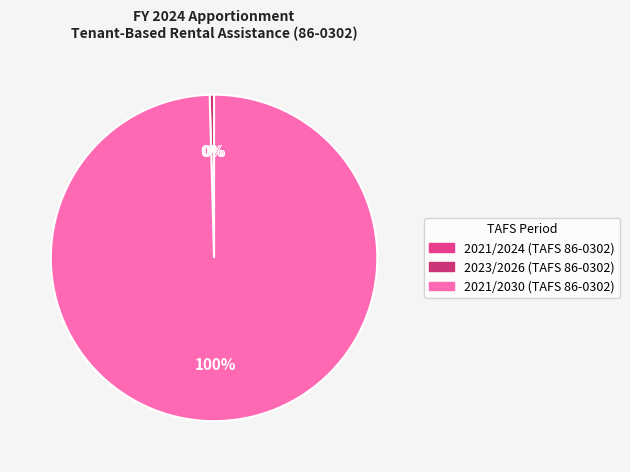

Which slice is the largest?

2021/2030 (TAFS 86-0302)